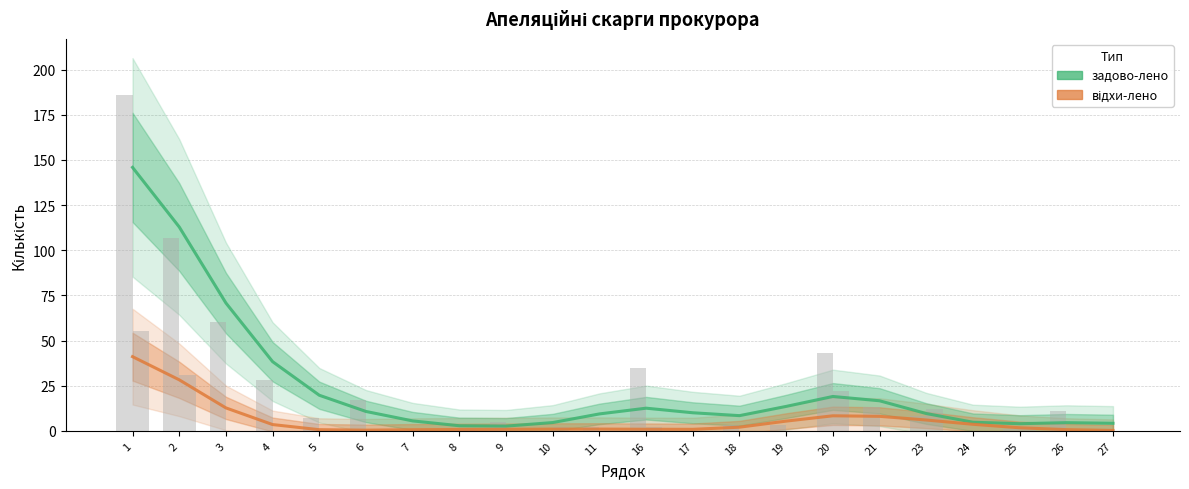

What are all the series names shown in the legend?

задово-лено, відхи-лено